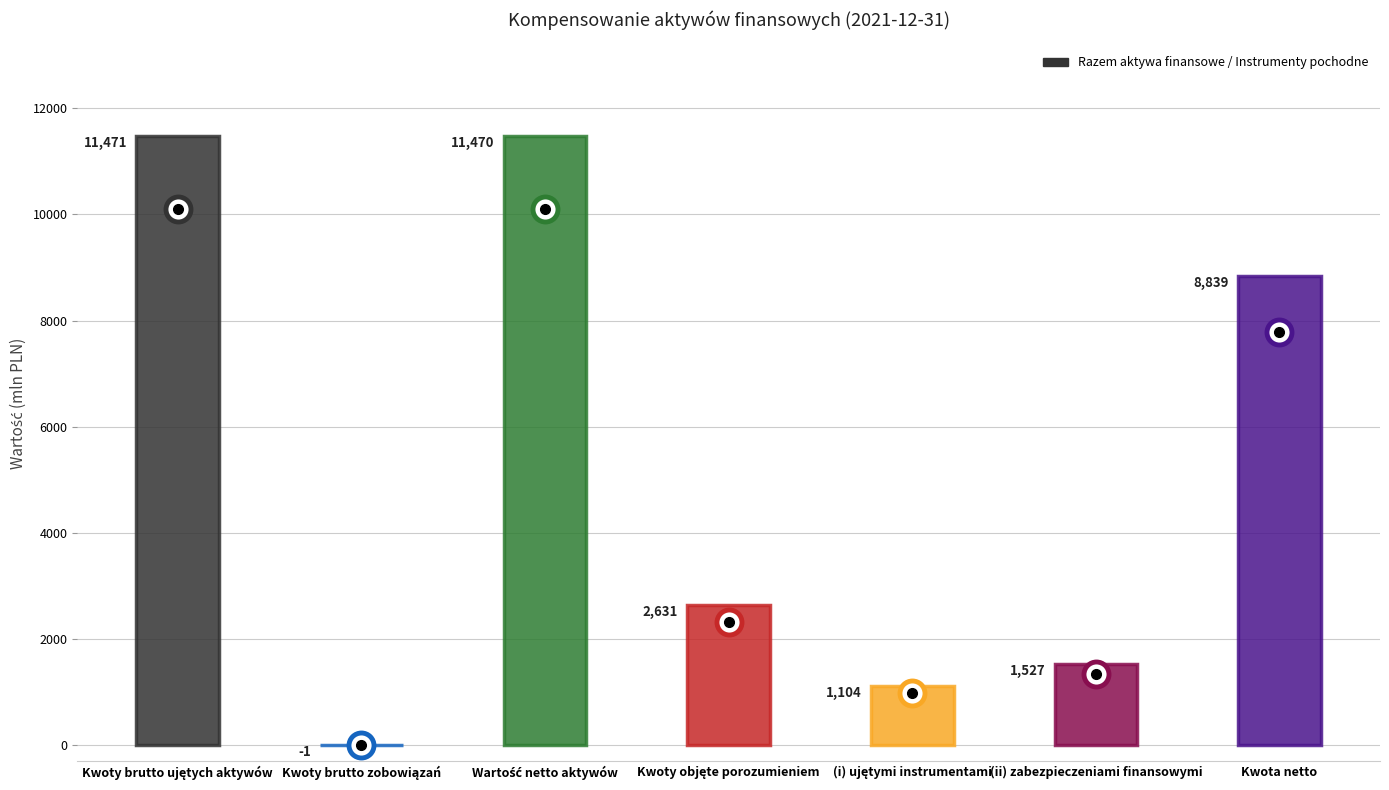

At which category does Razem aktywa finansowe reach its first local peak?

Wartość netto aktywów